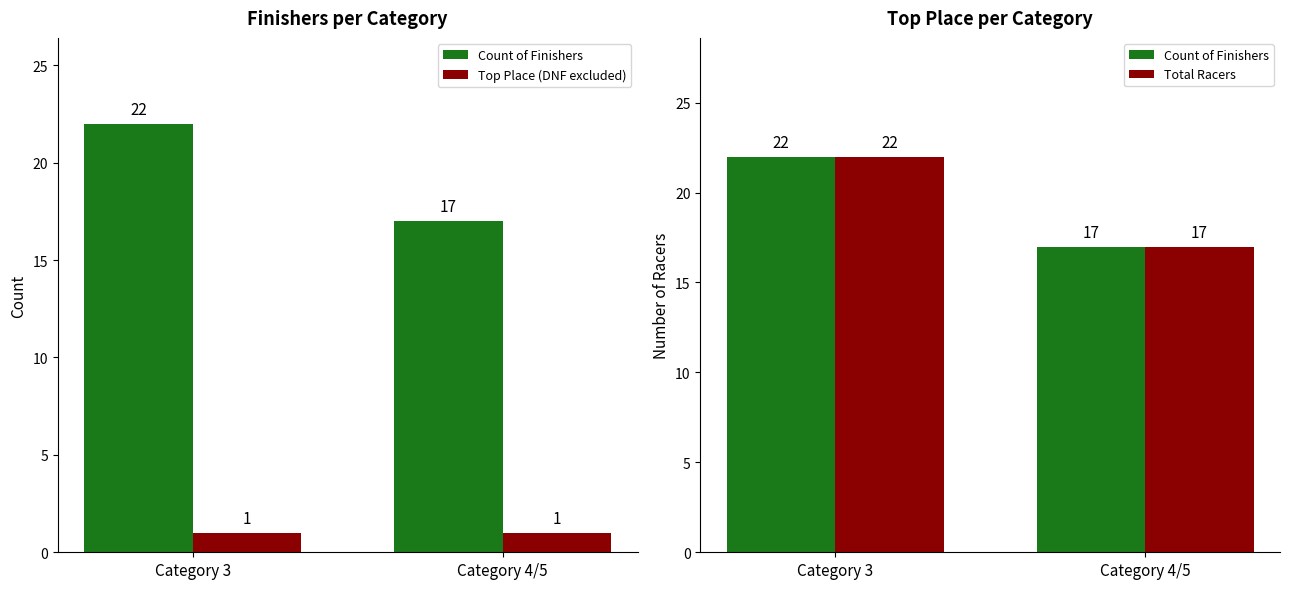

Reading left to right, transcribe all the data shown in this chart.

Count of Finishers: 22	17
Top Place (DNF excluded): 1	1
Total Racers: 22	17